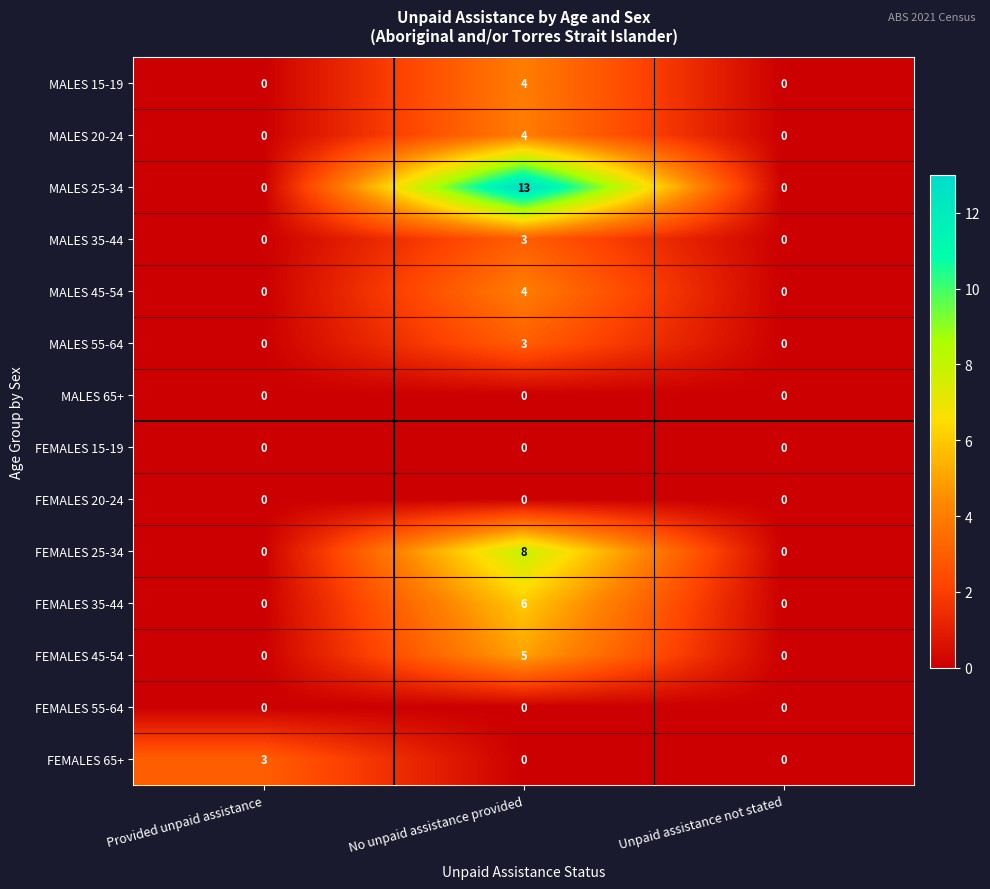

What is the difference between the maximum and minimum values in the FEMALES 65+ series?

3